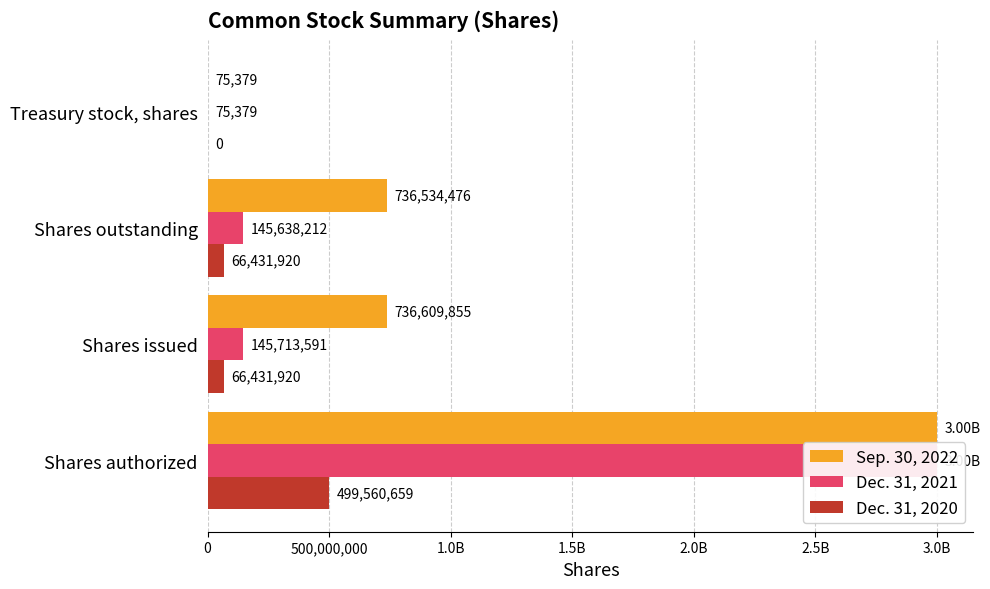

What is the sum of all Sep. 30, 2022 values?

4473219710